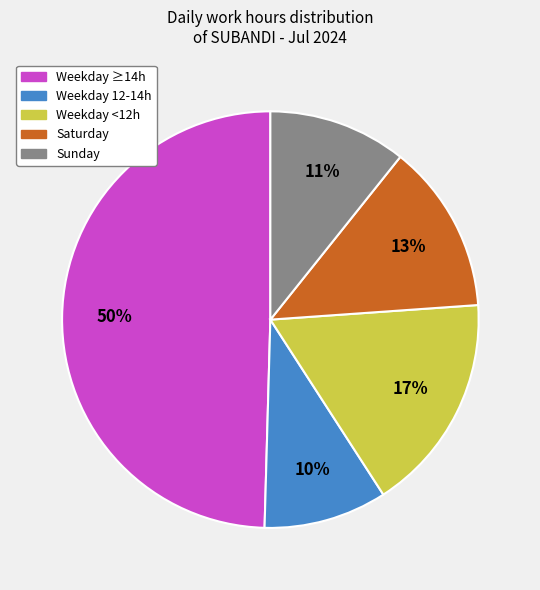

What percentage is the Weekday <12h slice, to the nearest percent?

17%